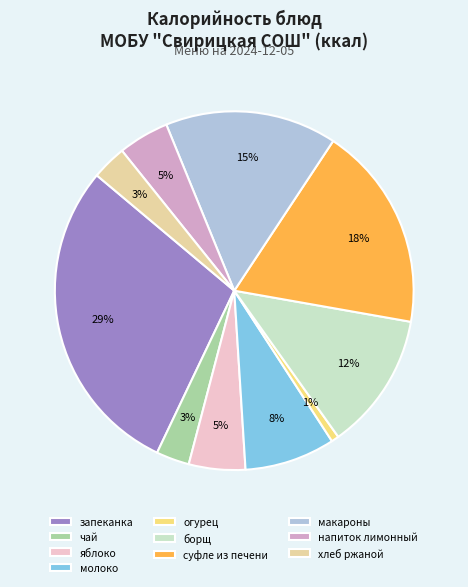

True or false: запеканка accounts for 18% of the total.

False